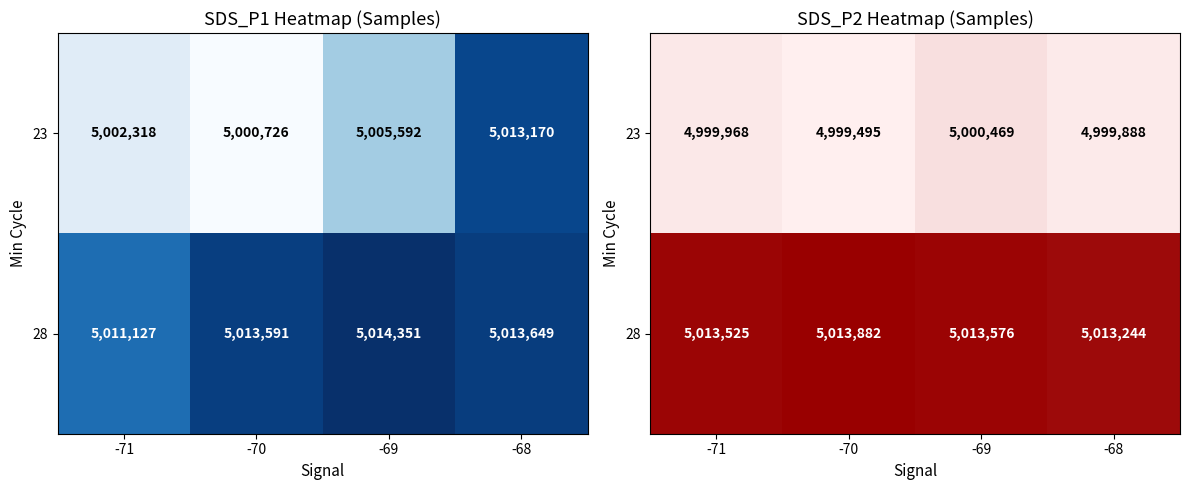

What is the highest value of the 28 series?

5013882